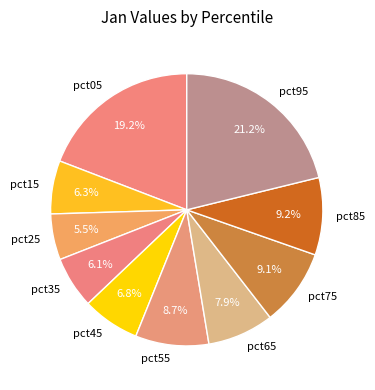

The pct65 slice represents 8% of the pie. True or false?

True